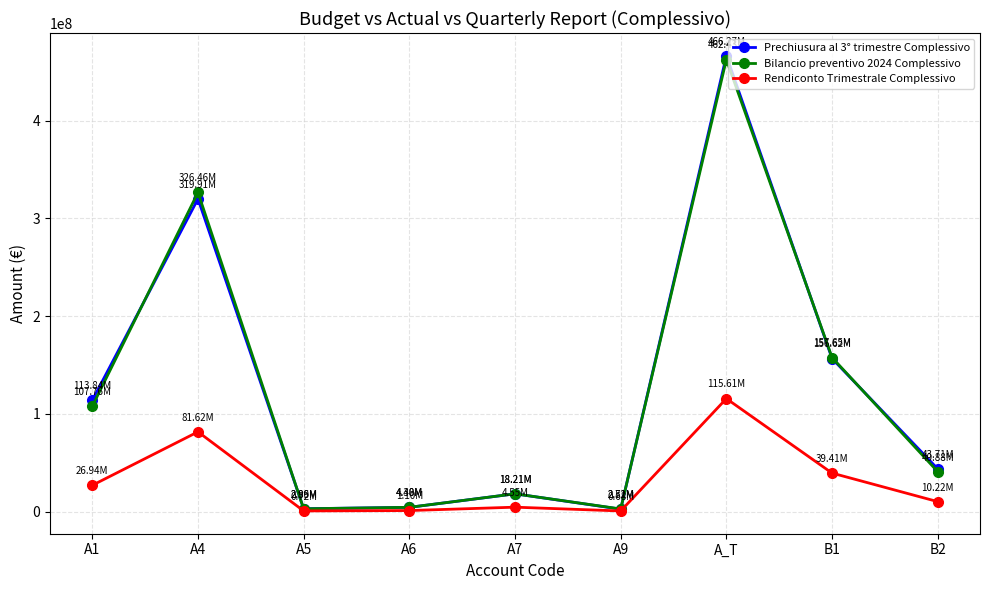

What is the difference between the Bilancio preventivo 2024 Complessivo values at B2 and A6?

36474582